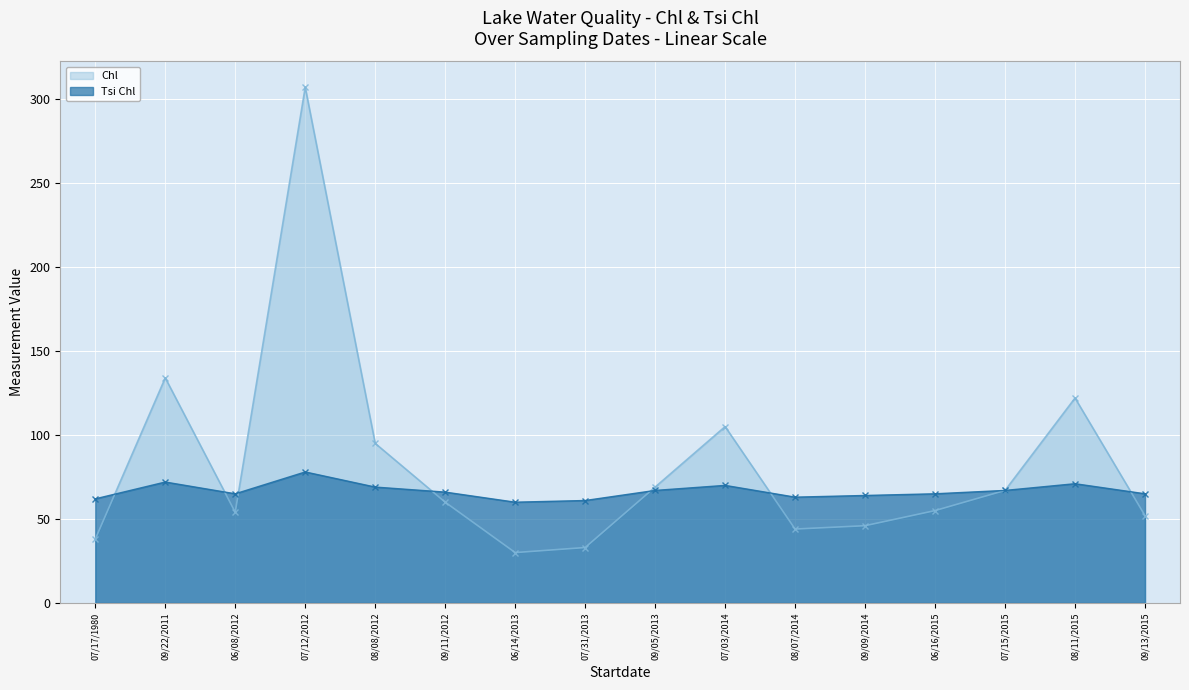

At how many categories does at least one series exceed 288?

1